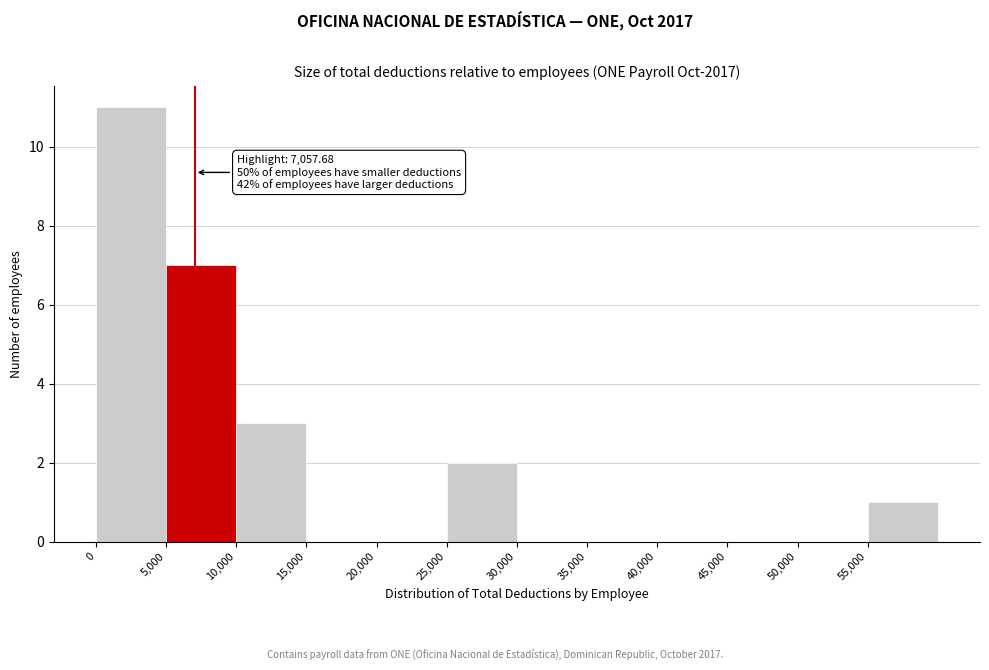

Which range on the x-axis has the tallest bar?

0 to 5000